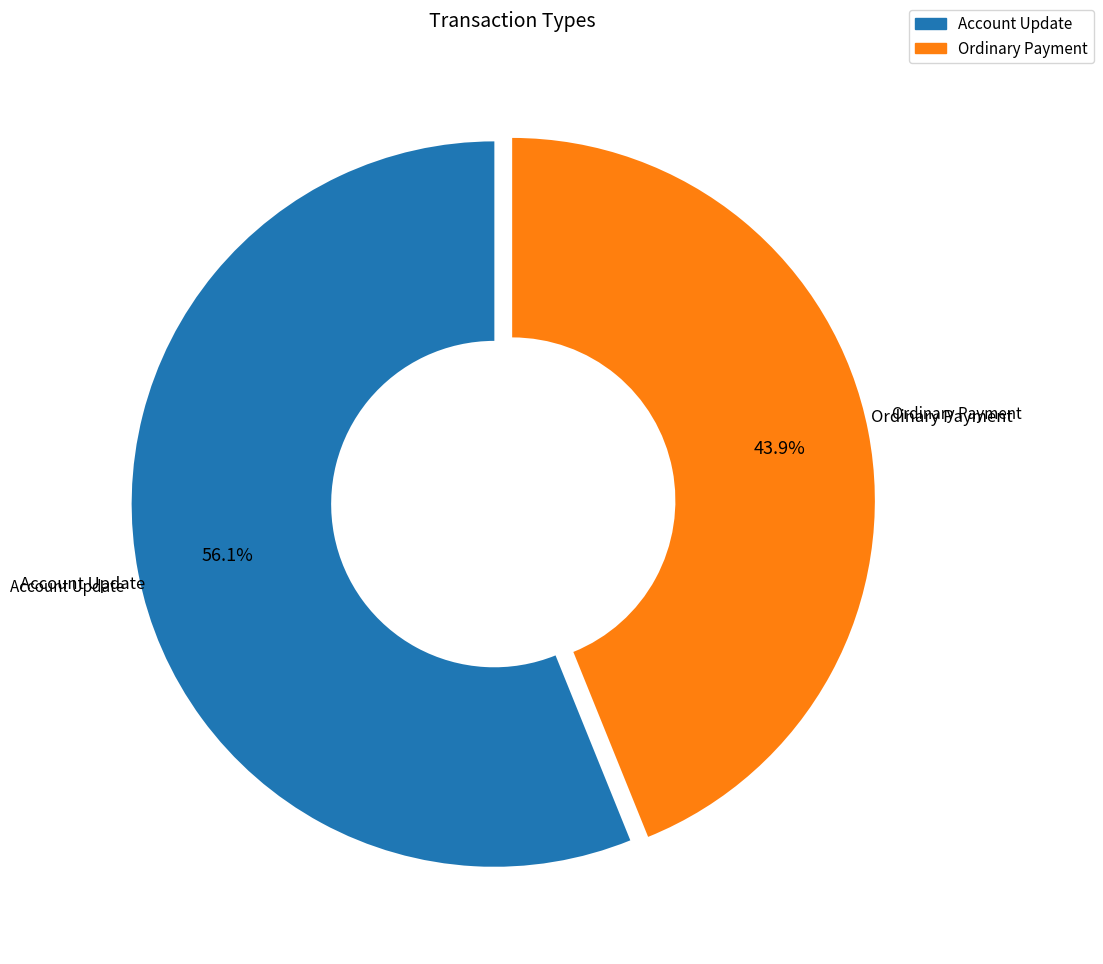

Is it true that Ordinary Payment is 44% of the pie?

True